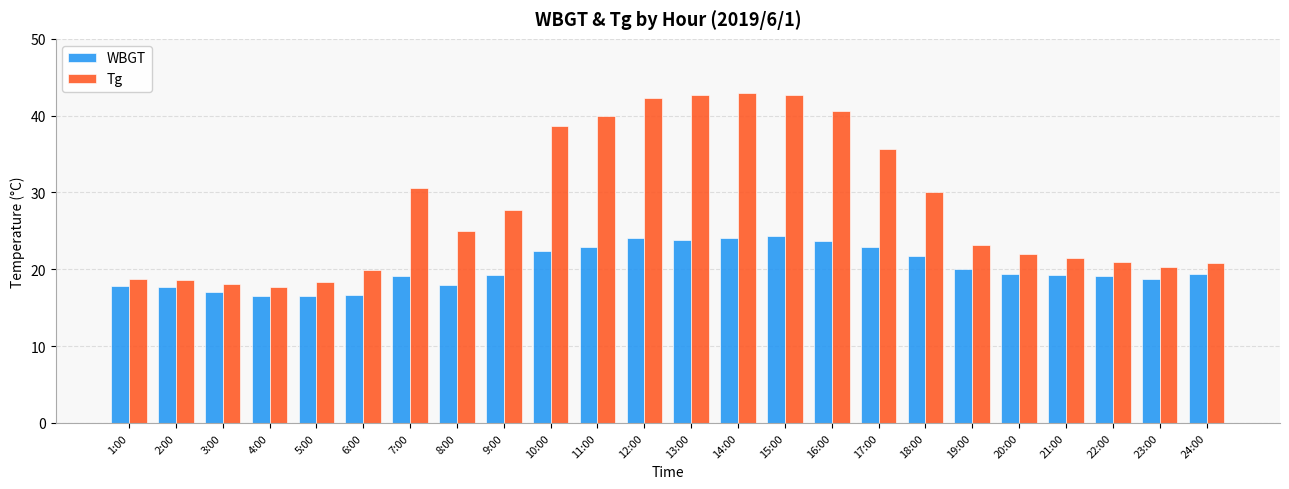

What is the sum of the WBGT values at 3:00 and 12:00?

41.1